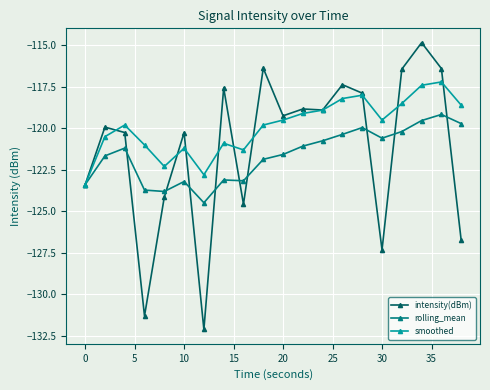

How many lines are shown in the chart?

3